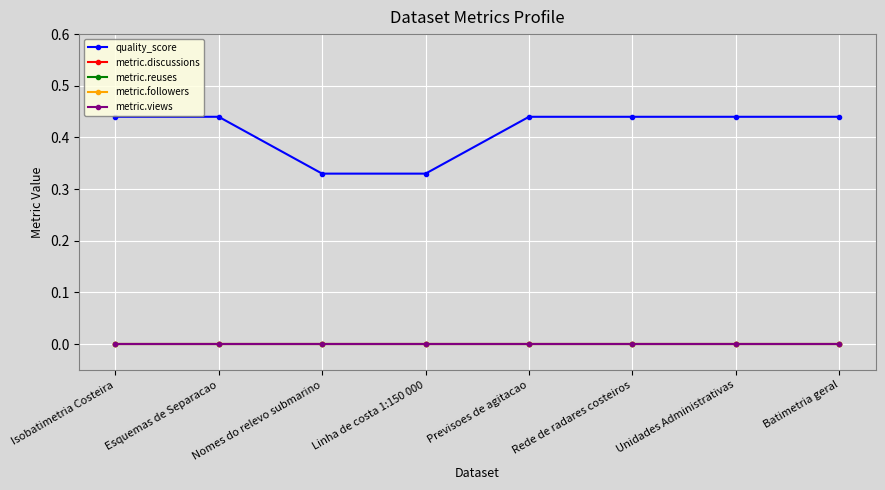

Is this an area chart (filled region under the line)?

No